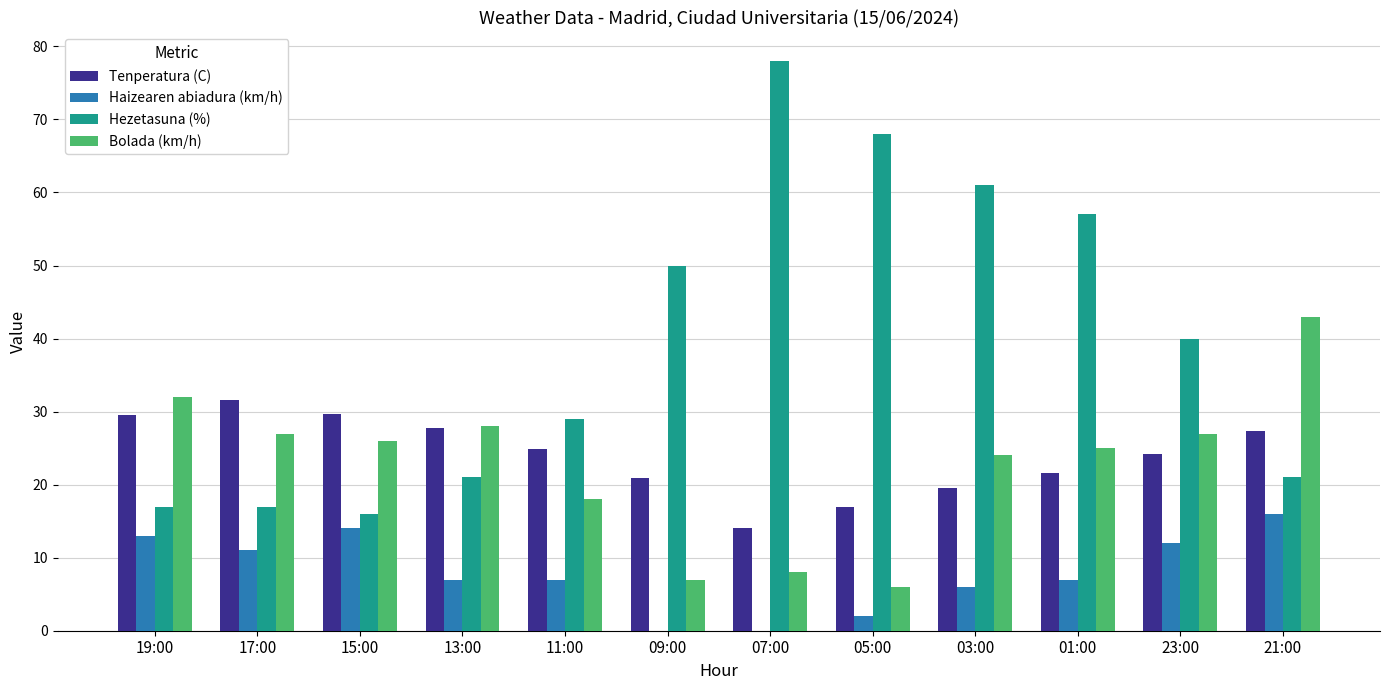

Which series has the largest total across all categories?

Hezetasuna (%)